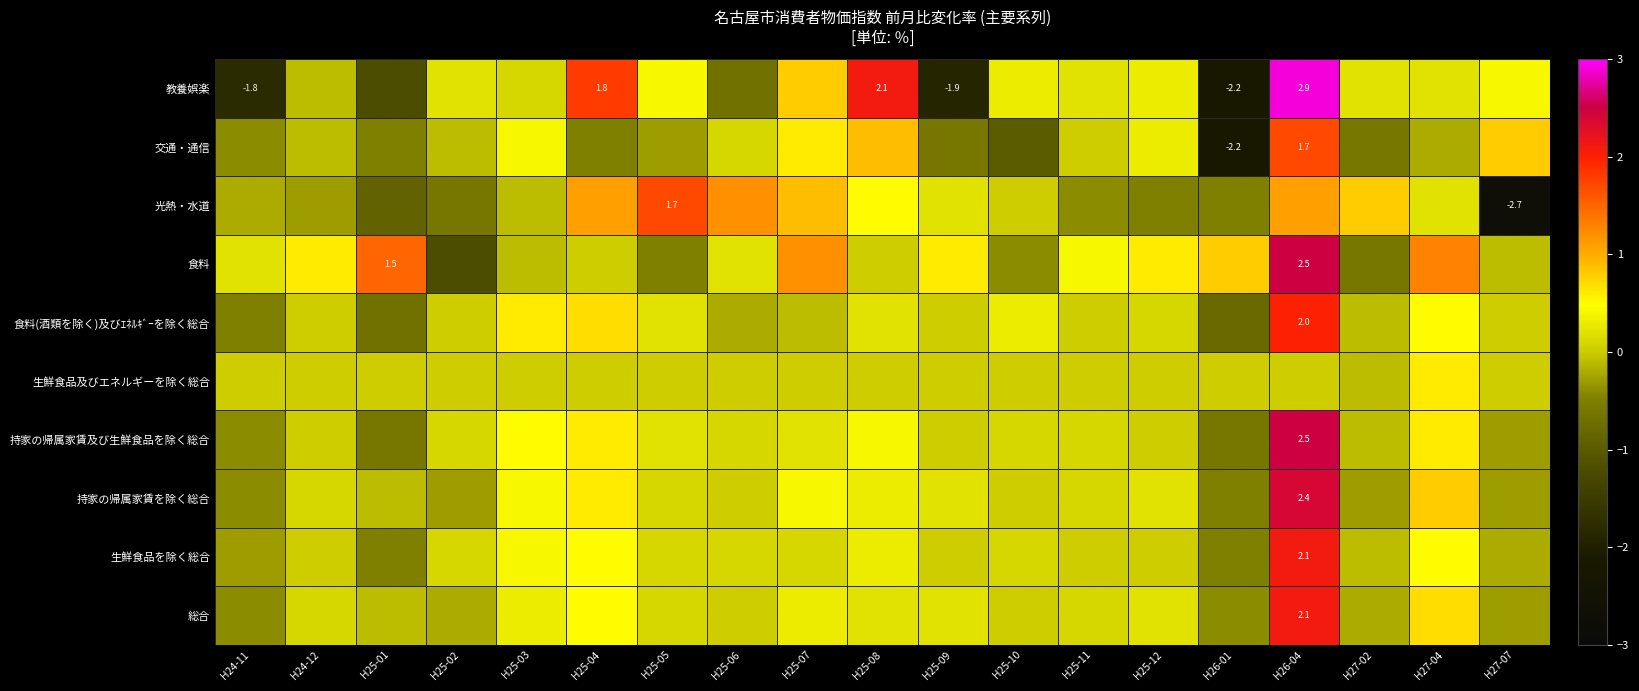

The value of 交通・通信 at H26-04 is 1.7. True or false?

True